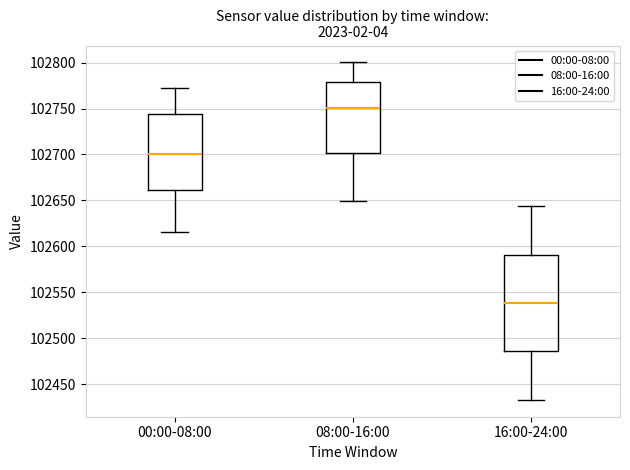

Reading left to right, transcribe this box plot: for each box, give where its median line is, the range the box spans, and where its two whiskers end, as read against the y-axis. The values are not printed on the chart, so give them approximately, as read against the axis.

00:00-08:00: median 102700, box 102660 to 102745, whiskers 102615 to 102770
08:00-16:00: median 102750, box 102700 to 102780, whiskers 102650 to 102800
16:00-24:00: median 102540, box 102485 to 102590, whiskers 102435 to 102645